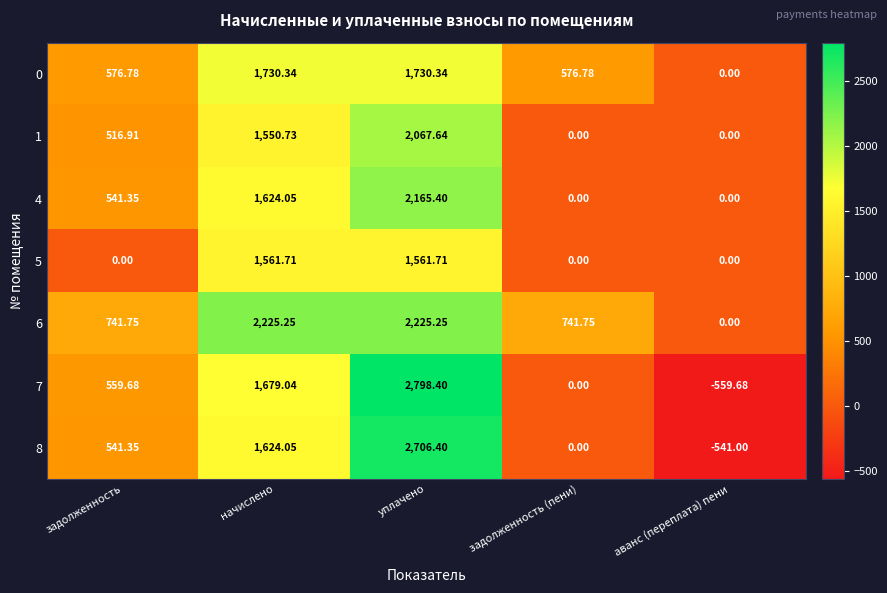

Which category has the highest value in the 4 series?

уплачено